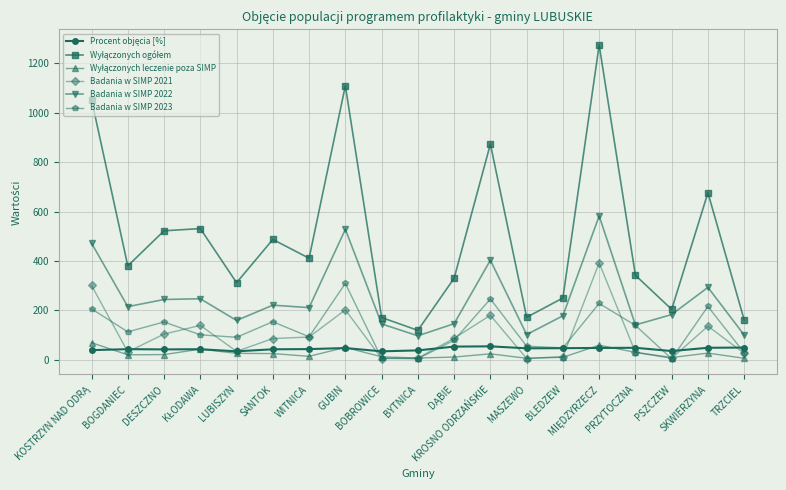

What is the total value across all series at DESZCZNO?

1085.9